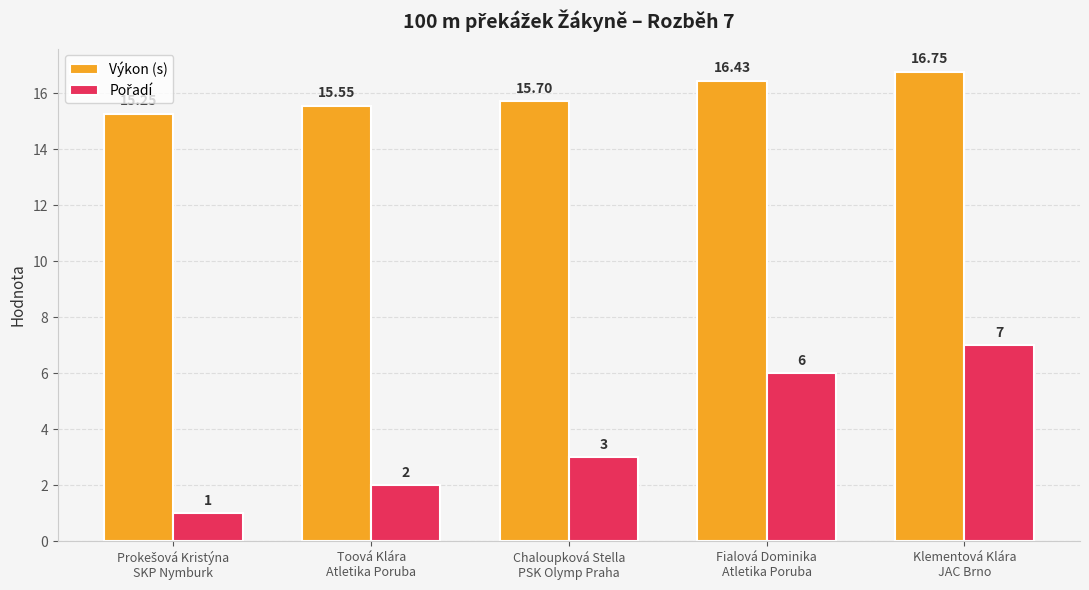

At how many categories does at least one series exceed 3?

5